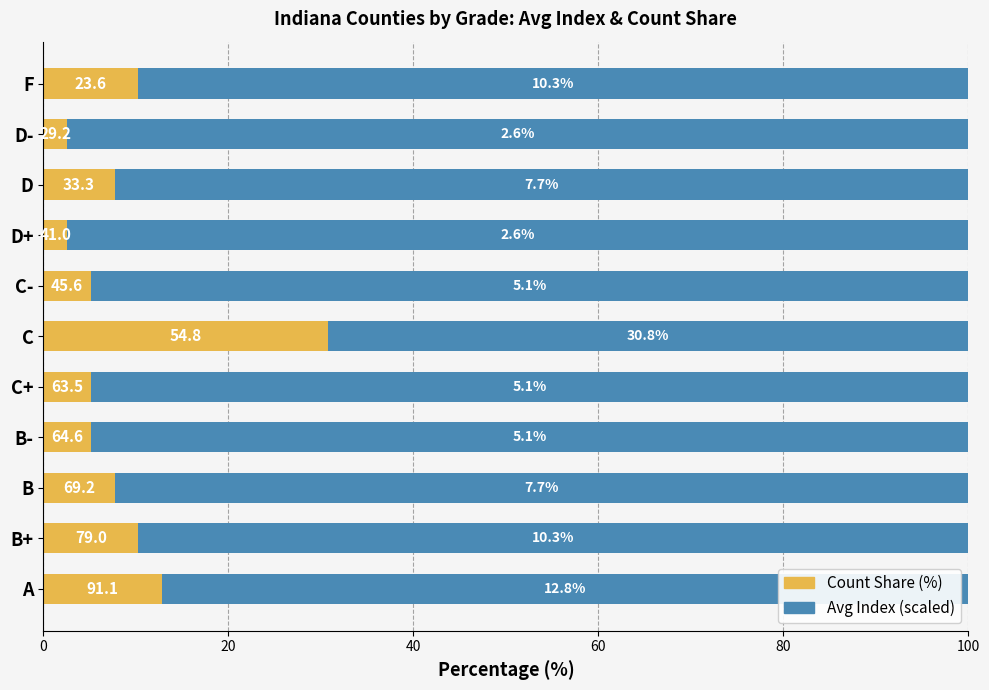

What is the total value across all series at D-?

100.0